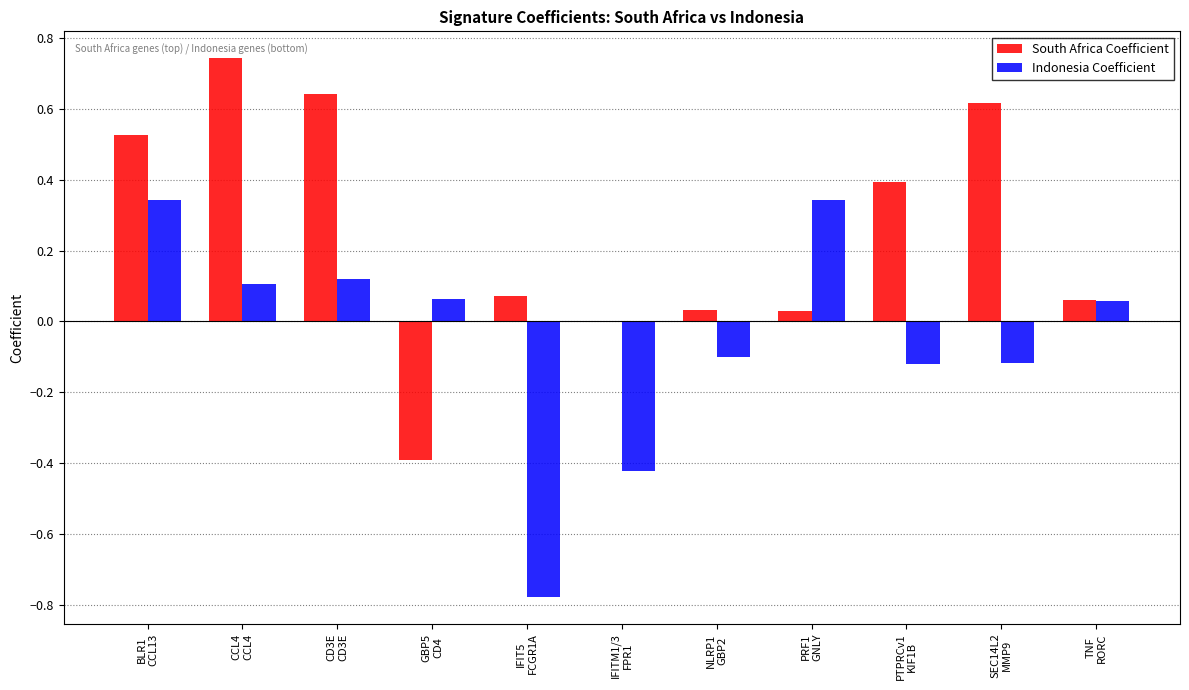

Is it true that South Africa Coefficient equals 0.4 at PTPRCv1
KIF1B?

True